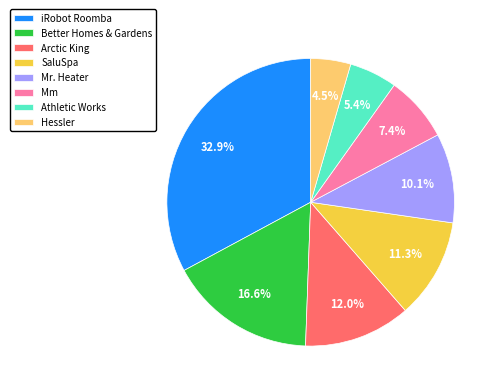

To the nearest percent, what is the average slice percentage?

12%